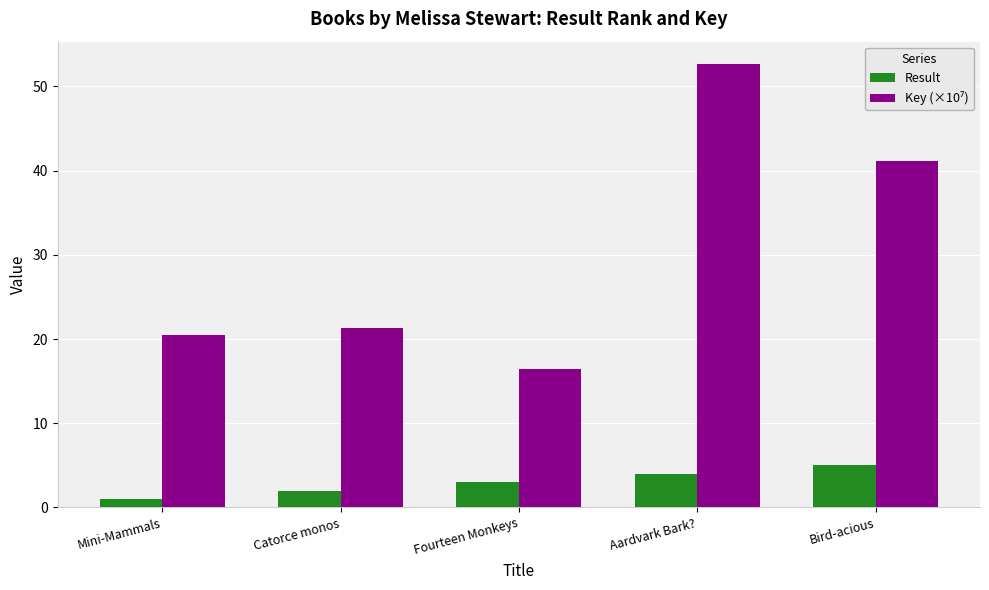

The Result series shows 2.0 at Catorce monos. True or false?

True